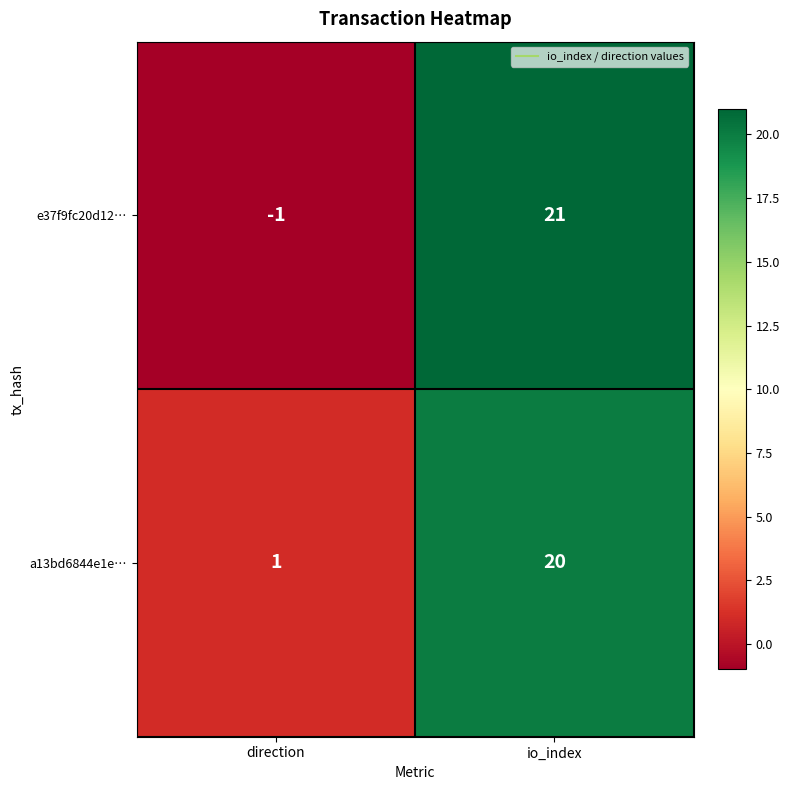

Which series has the widest spread of values?

e37f9fc20d12…